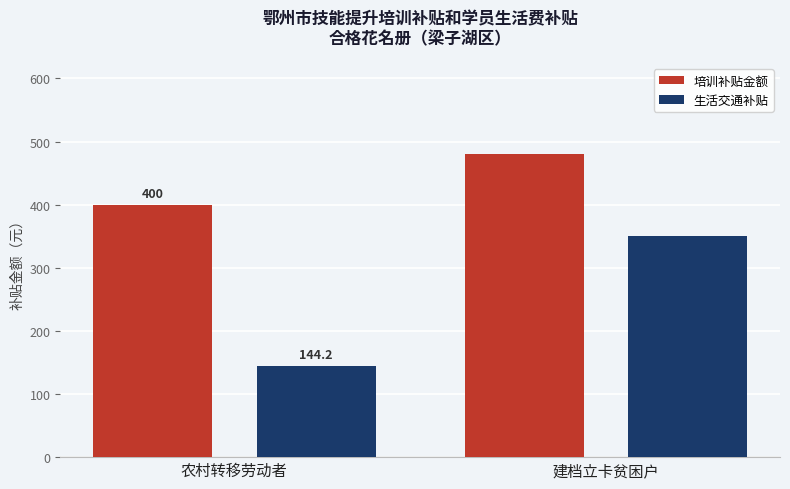

Between 农村转移劳动者 and 建档立卡贫困户, which series saw the biggest shift?

生活交通补贴